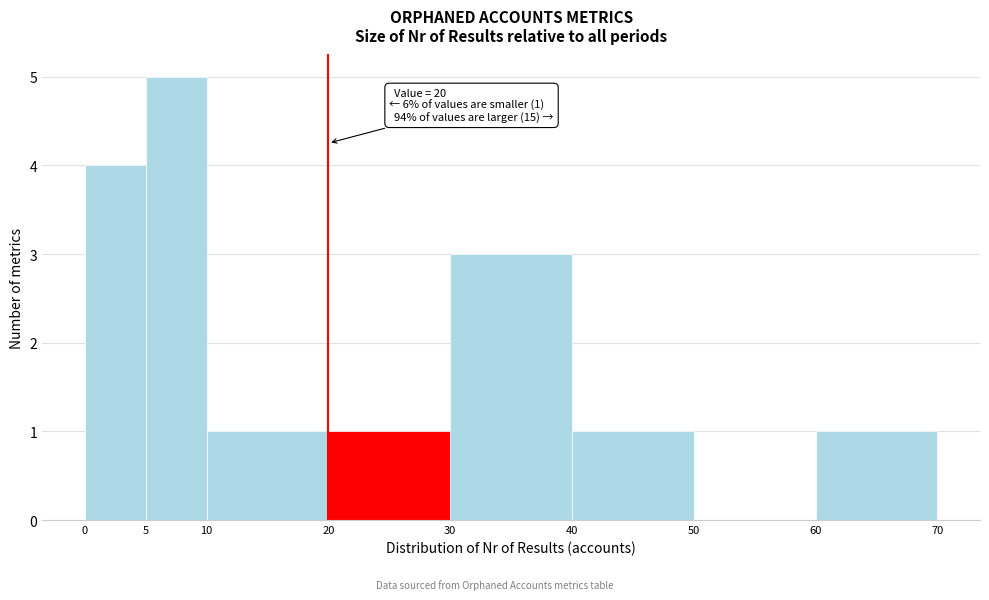

Over which range of the x-axis is the bar tallest?

5 to 10